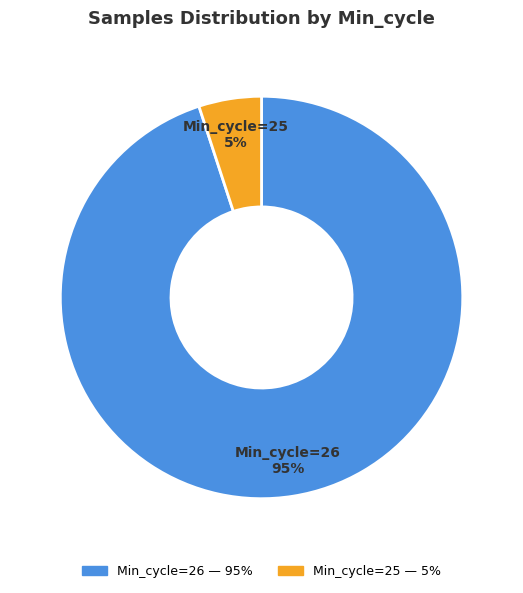

To the nearest percent, what is the difference between the largest and smallest slice percentages?

90%